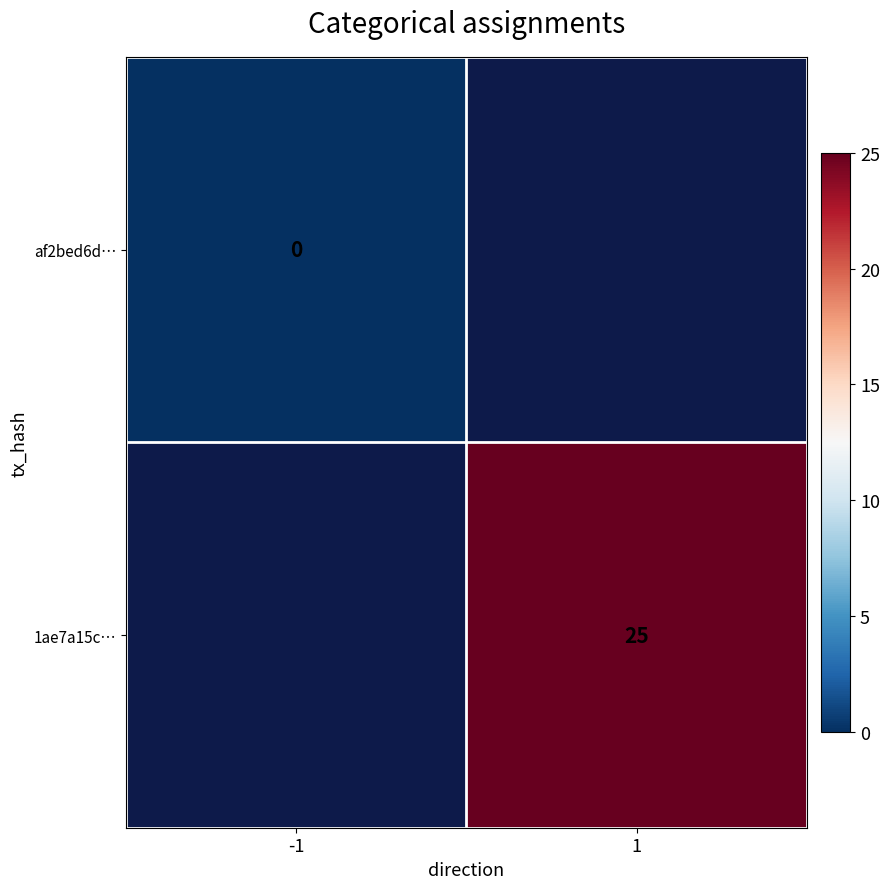

Is it true that 1ae7a15c… equals 25 at 1?

True